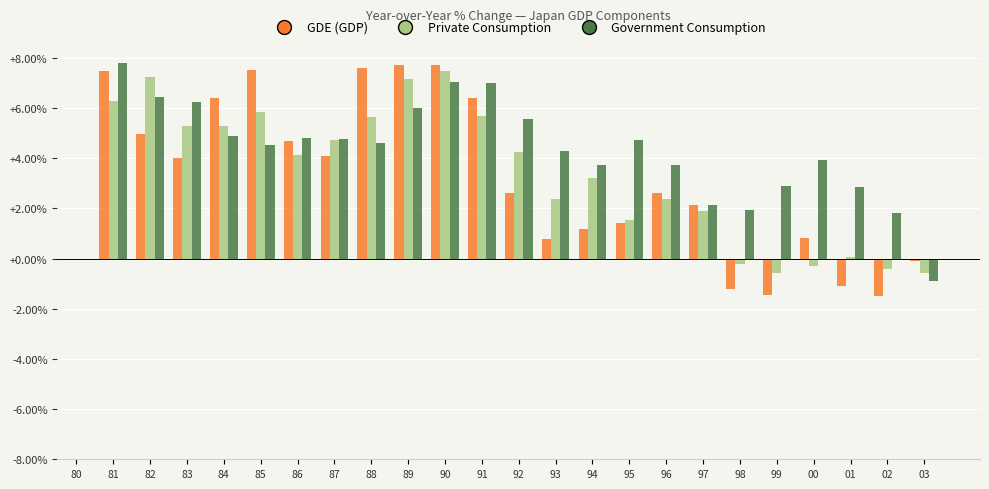

Is the value of Government Consumption at 85 greater than the value of Private Consumption at 91?

No